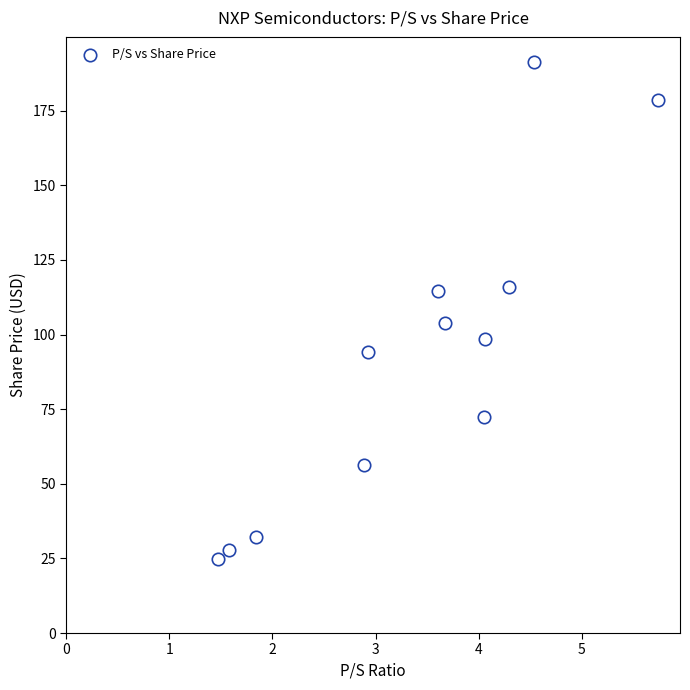

What is the average Y value?

92.5